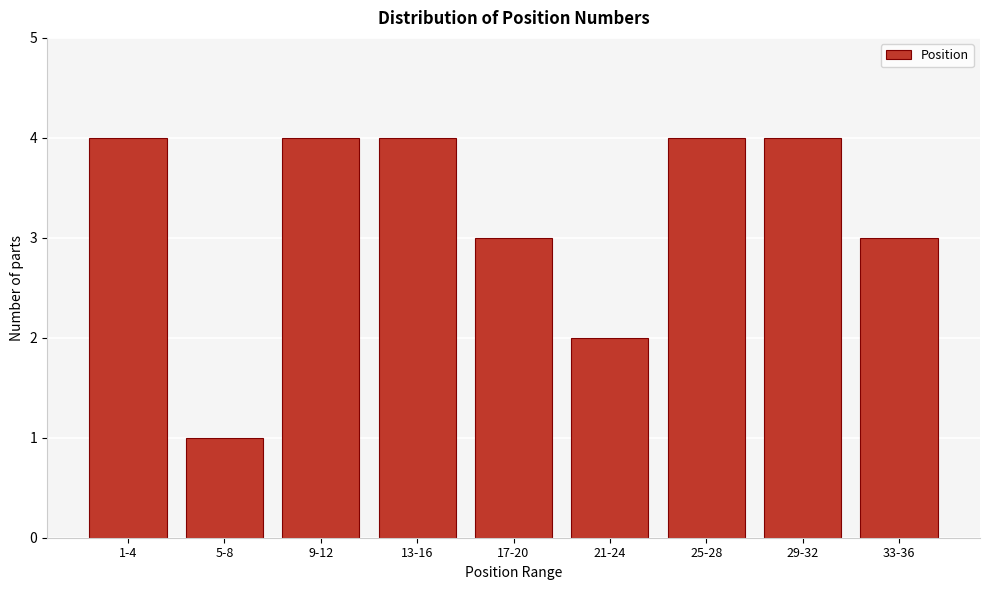

Reading left to right, transcribe all the data shown in this chart.

4	1	4	4	3	2	4	4	3